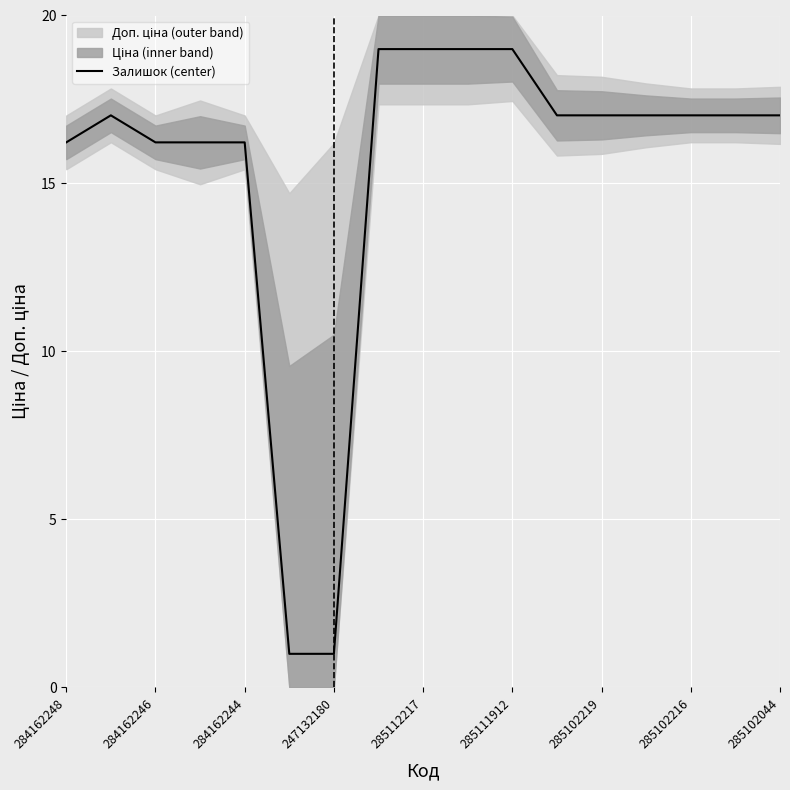

What is the minimum value shown in the chart?

1.0